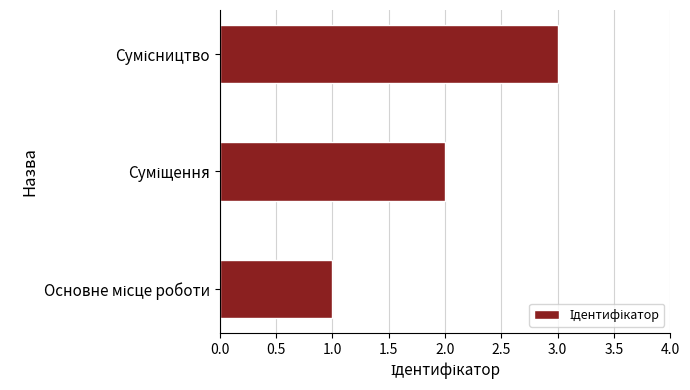

What is the greatest value displayed?

3